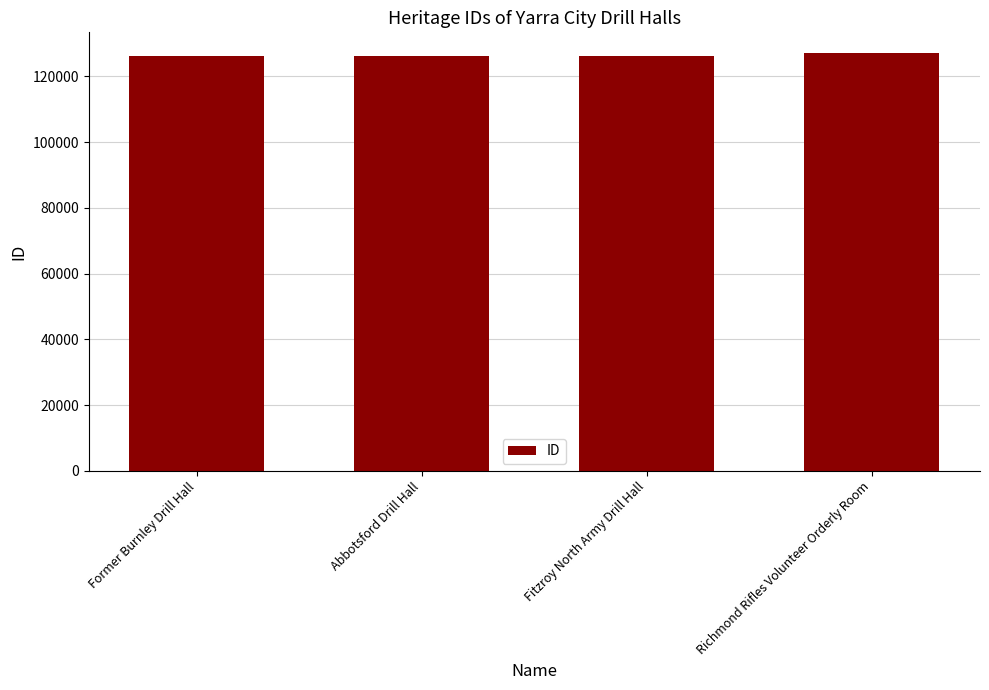

How many values are below 126283?

2